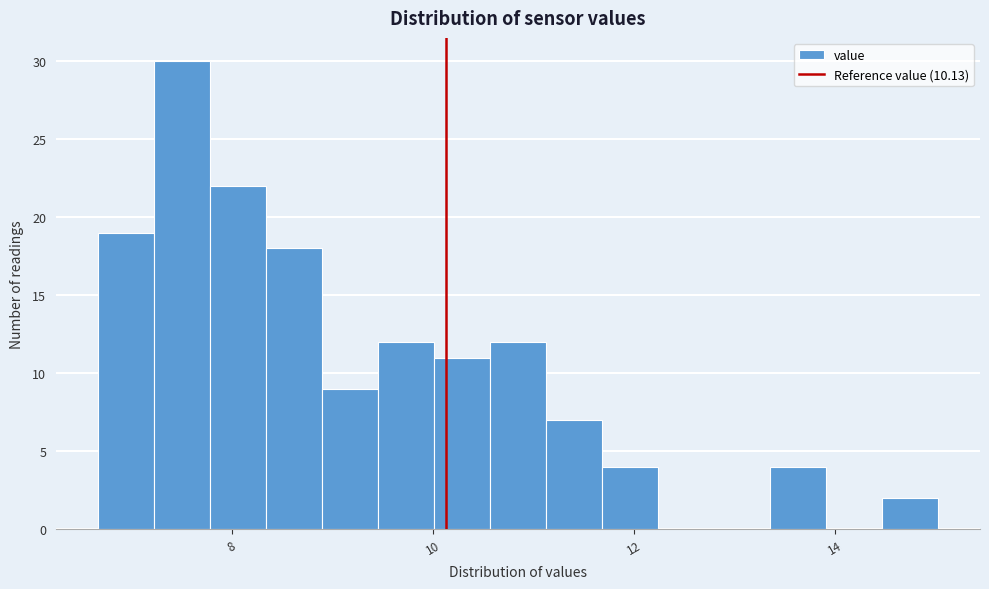

Read against the x-axis, roughly where is the centre of the tallest bar?

7.6